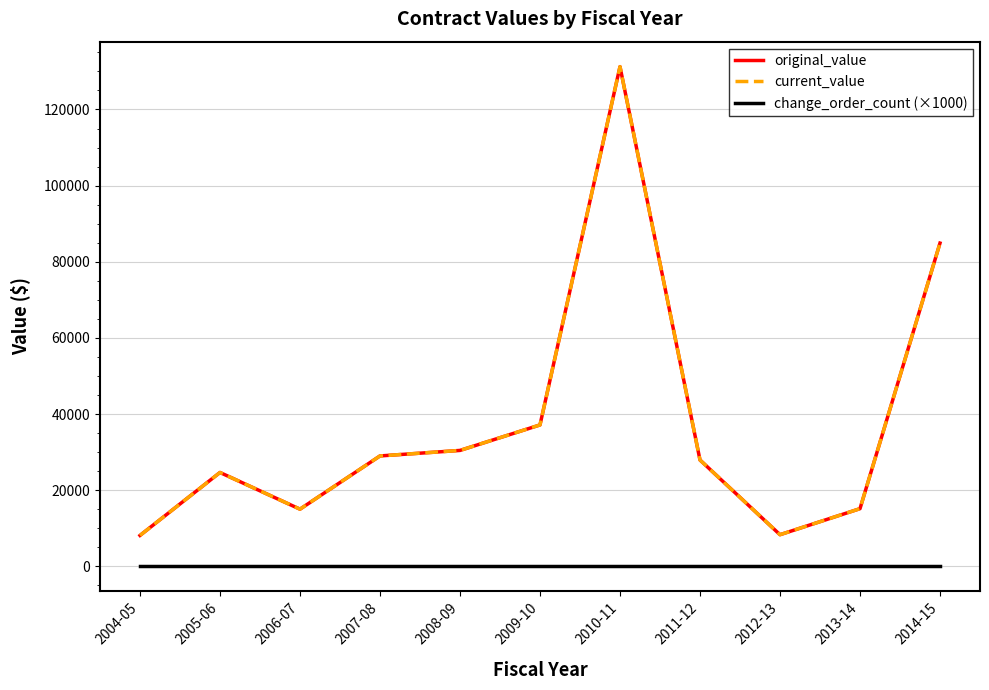

Which series has the largest range (max minus min)?

original_value